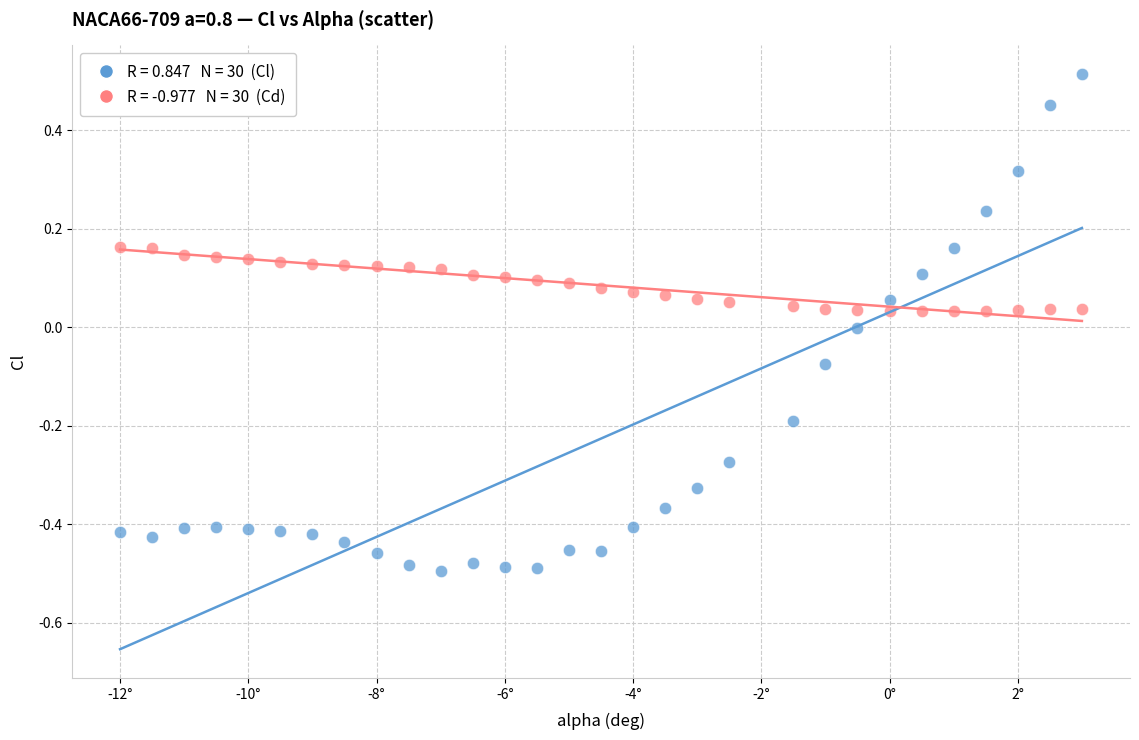

Across all data points, what is the range of X values (max minus min)?

15.0